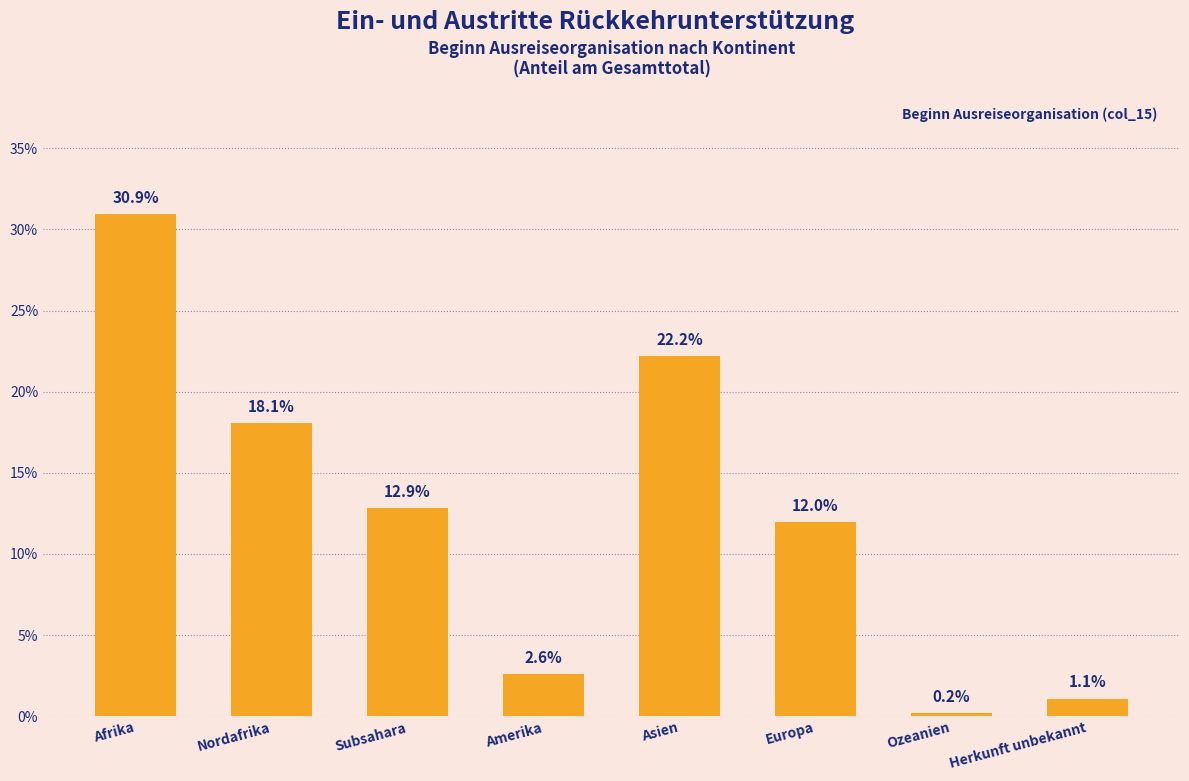

What is the greatest value displayed?

30.9